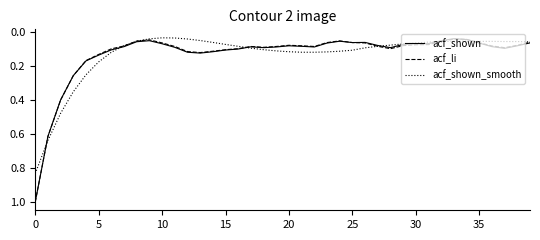

Rank the series by their average value, from highest to lowest.

acf_shown_smooth, acf_shown, acf_li